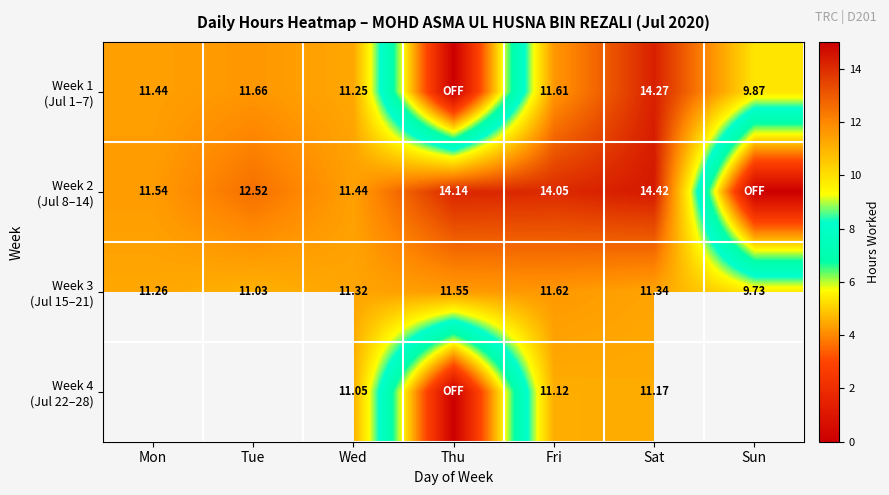

How many data points in Week 2 (Jul 8–14) are above 12?

4